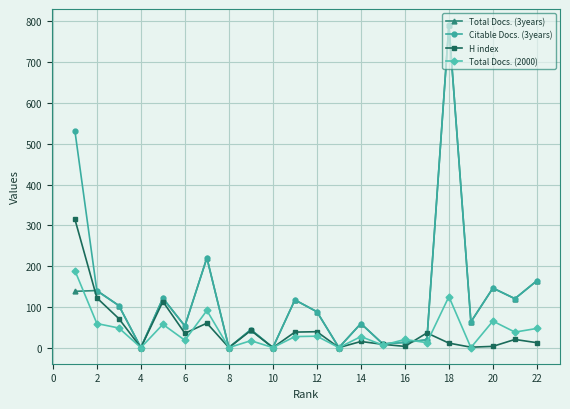

What is the greatest value displayed?

791